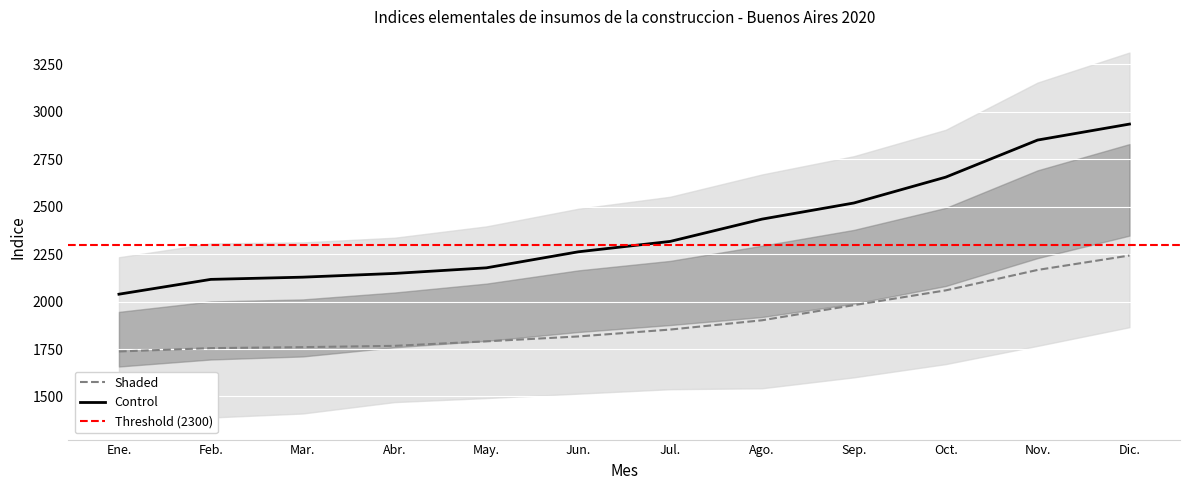

True or false: Cemento Portland and Piedra partida intersect in this chart.

False